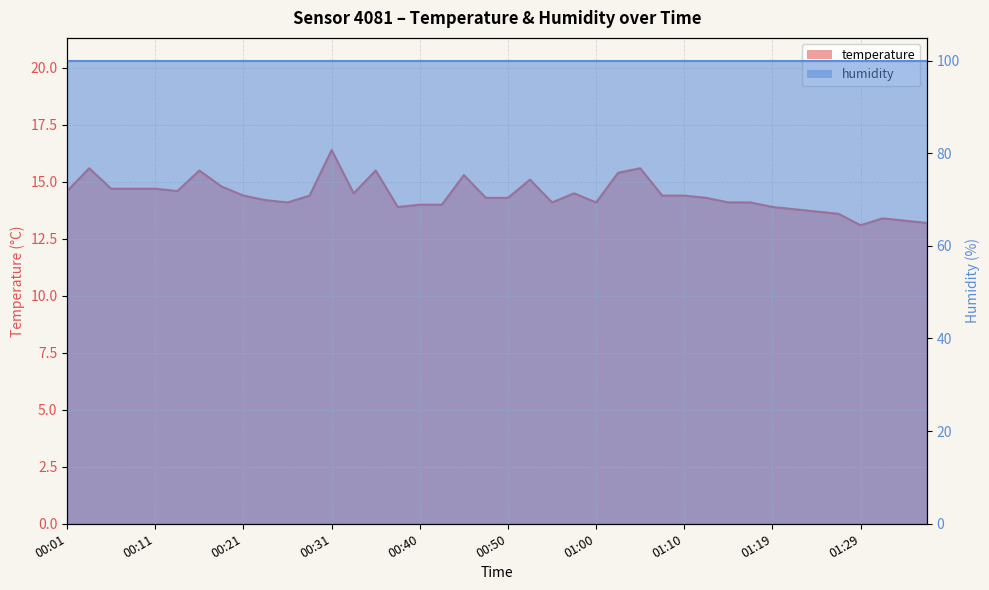

Where is the data nearest to the value 14?

00:40